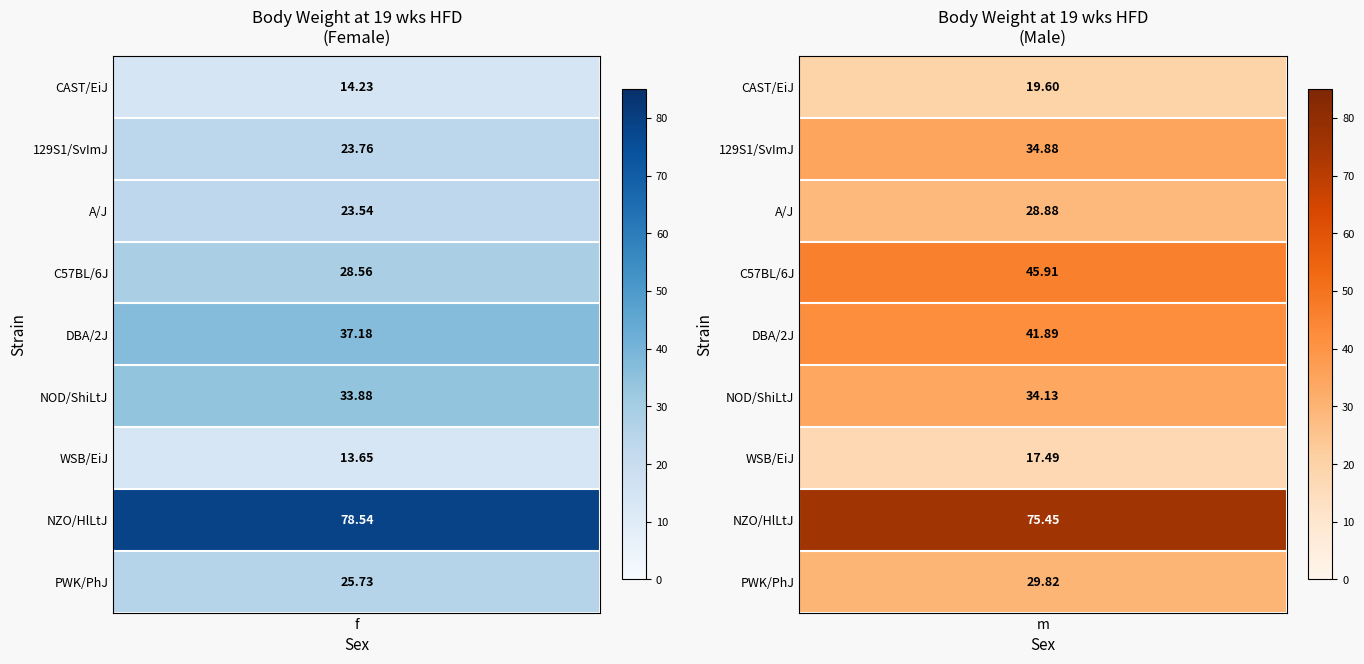

Reading left to right, transcribe all the data shown in this chart.

CAST/EiJ: 14.2	19.6
129S1/SvImJ: 23.8	34.9
A/J: 23.5	28.9
C57BL/6J: 28.6	45.9
DBA/2J: 37.2	41.9
NOD/ShiLtJ: 33.9	34.1
WSB/EiJ: 13.7	17.5
NZO/HlLtJ: 78.5	75.5
PWK/PhJ: 25.7	29.8